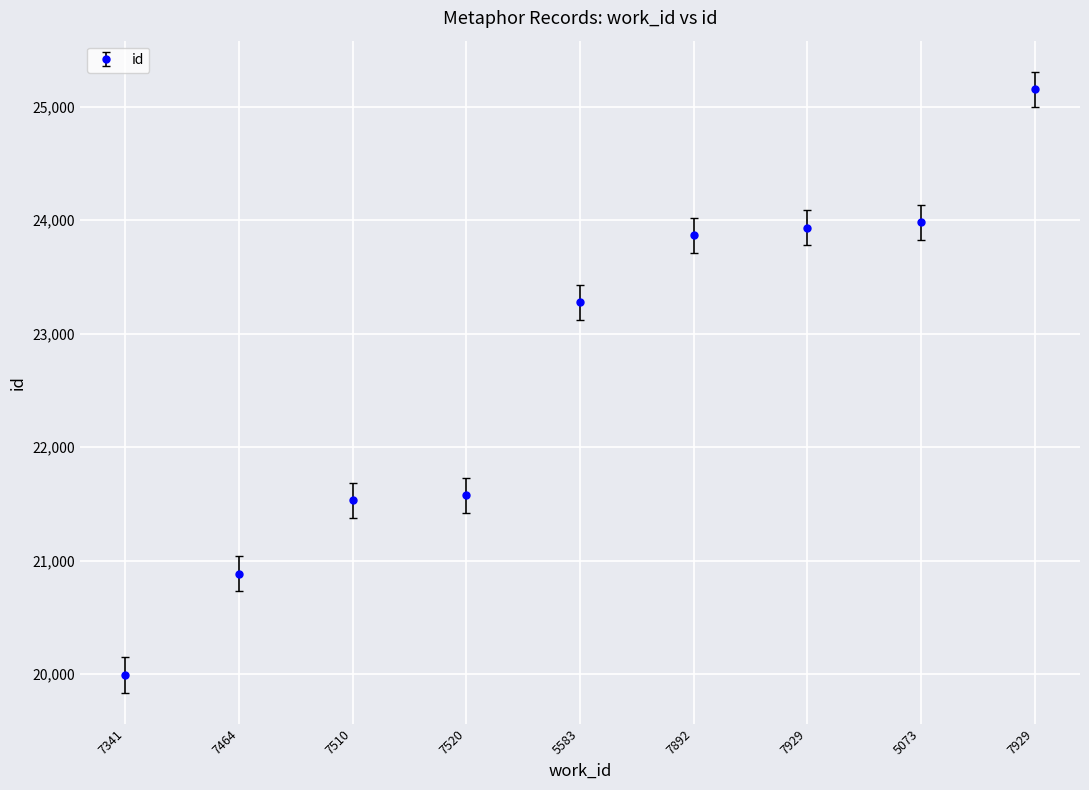

True or false: there are more than 1 points higher than both neighbors.

False